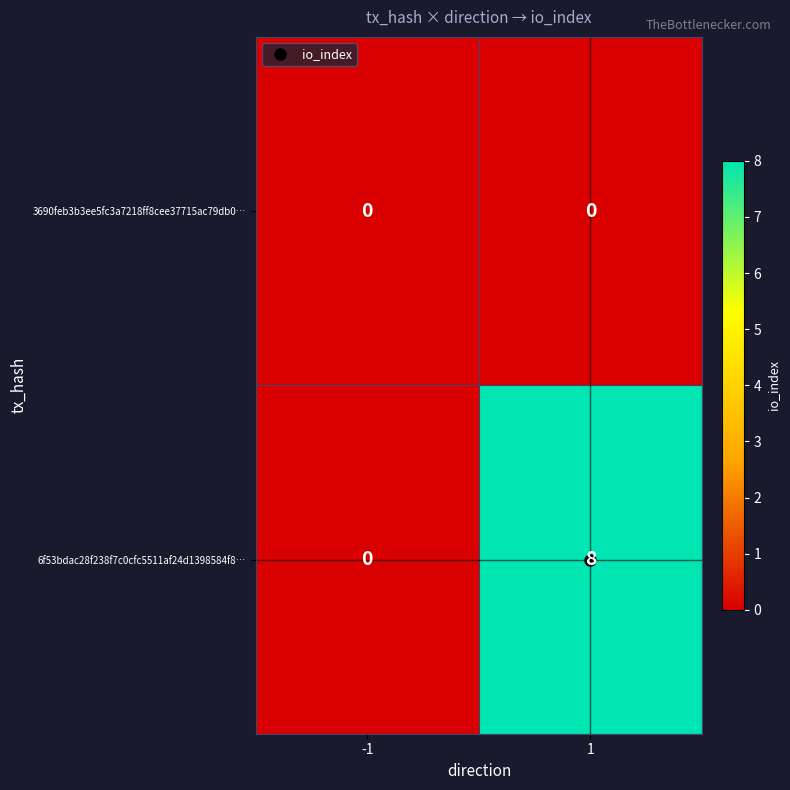

Is it true that 6f53bdac28f238f7c0cfc5511af24d1398584f8… equals 4 at -1?

False